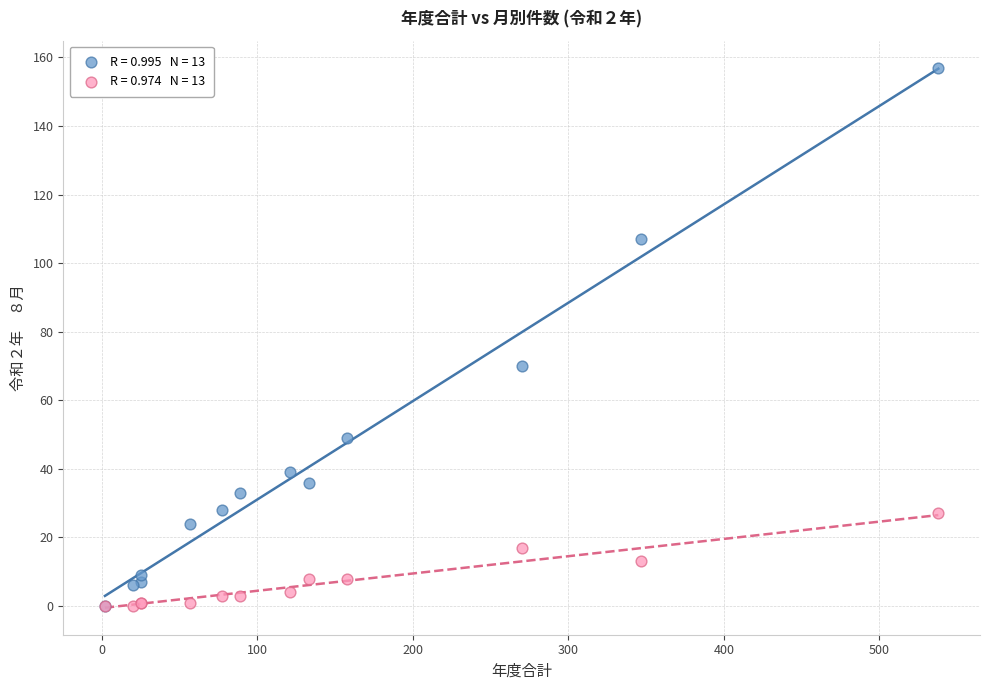

Across all series, what Y value is closest to 78?

70